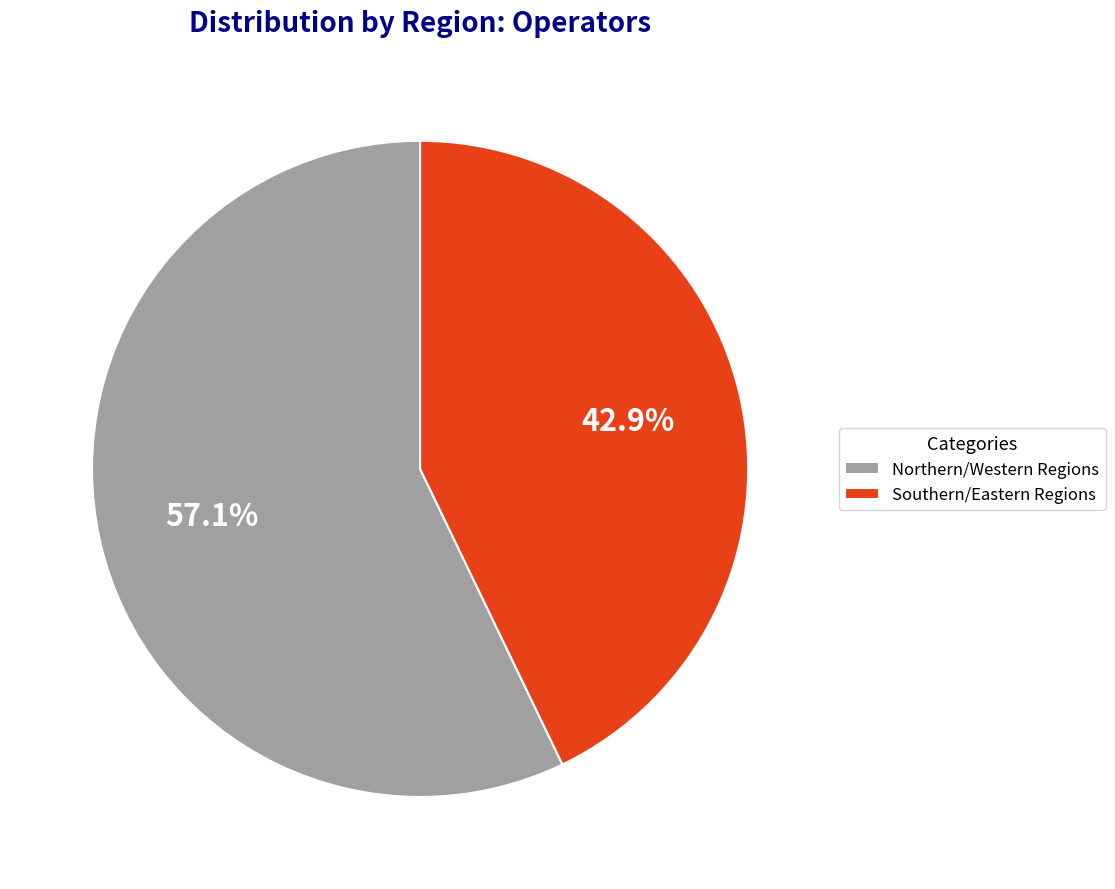

Combined, do Southern/Eastern Regions and Northern/Western Regions account for over 50%?

Yes